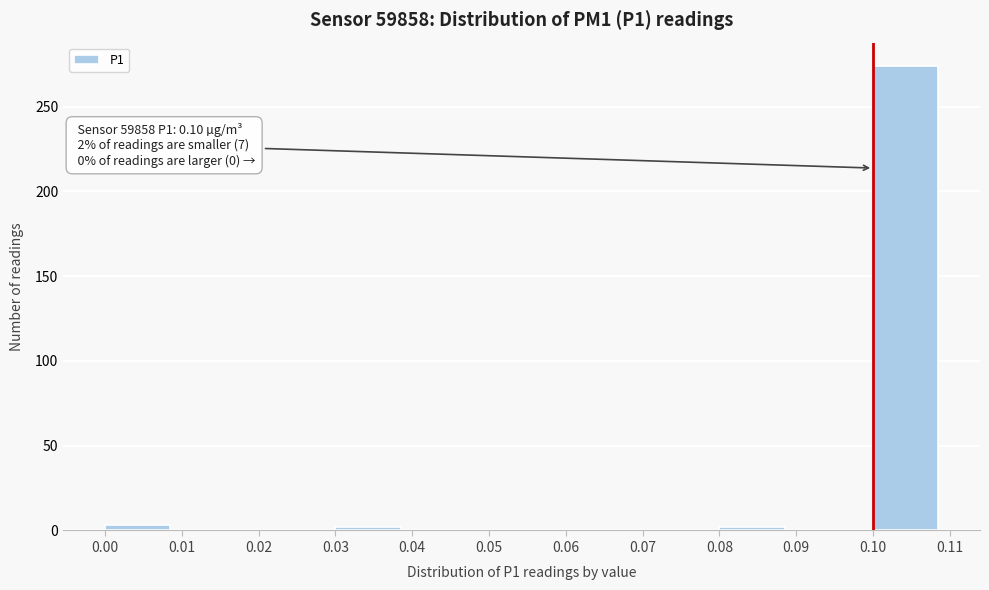

Over which range of the x-axis is the bar tallest?

0.10 to 0.11